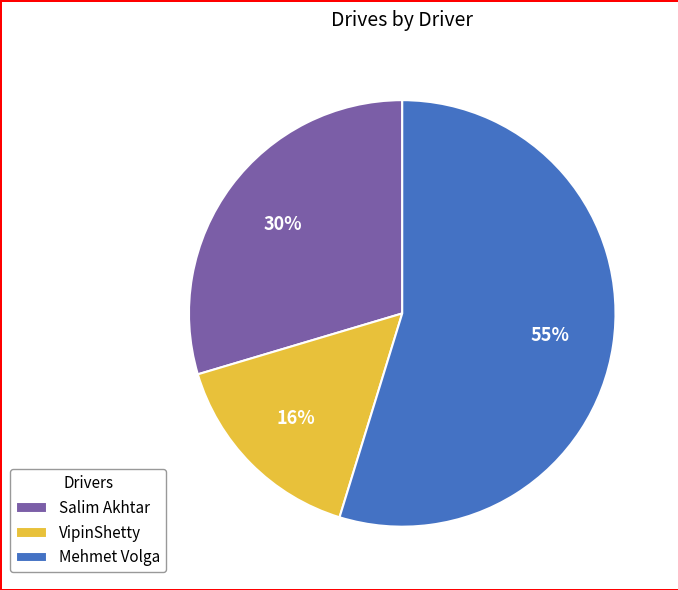

What percentage is the VipinShetty slice, to the nearest percent?

16%